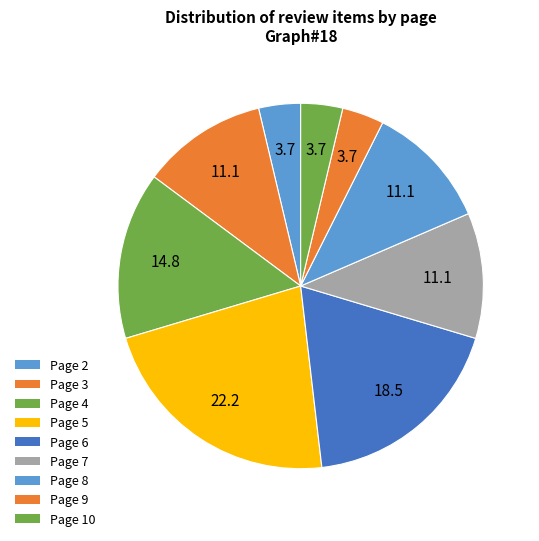

Does any single category account for the majority?

No